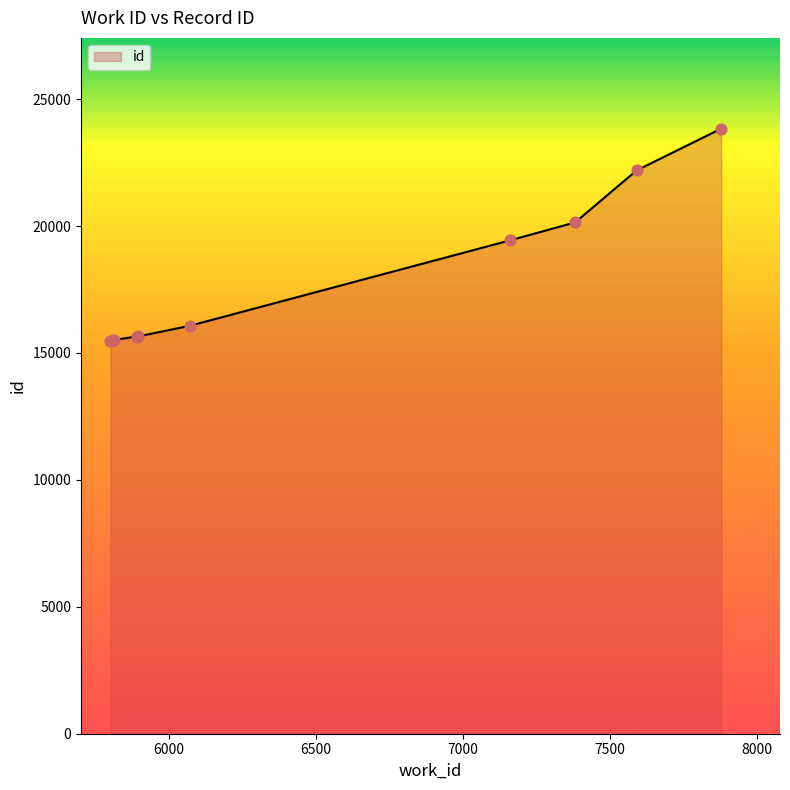

What is the difference between the maximum and minimum values?

8370